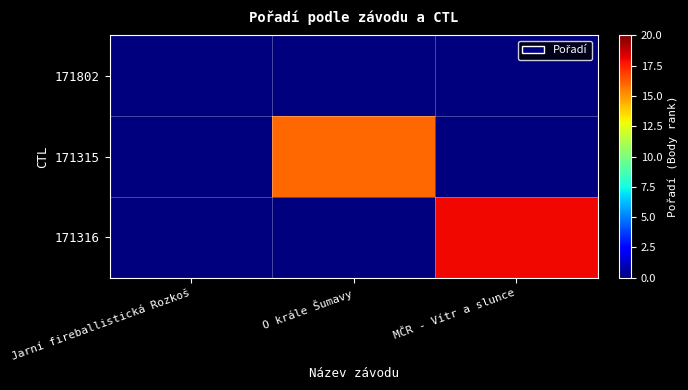

Which category has the highest value across all series?

MČR - Vítr a slunce